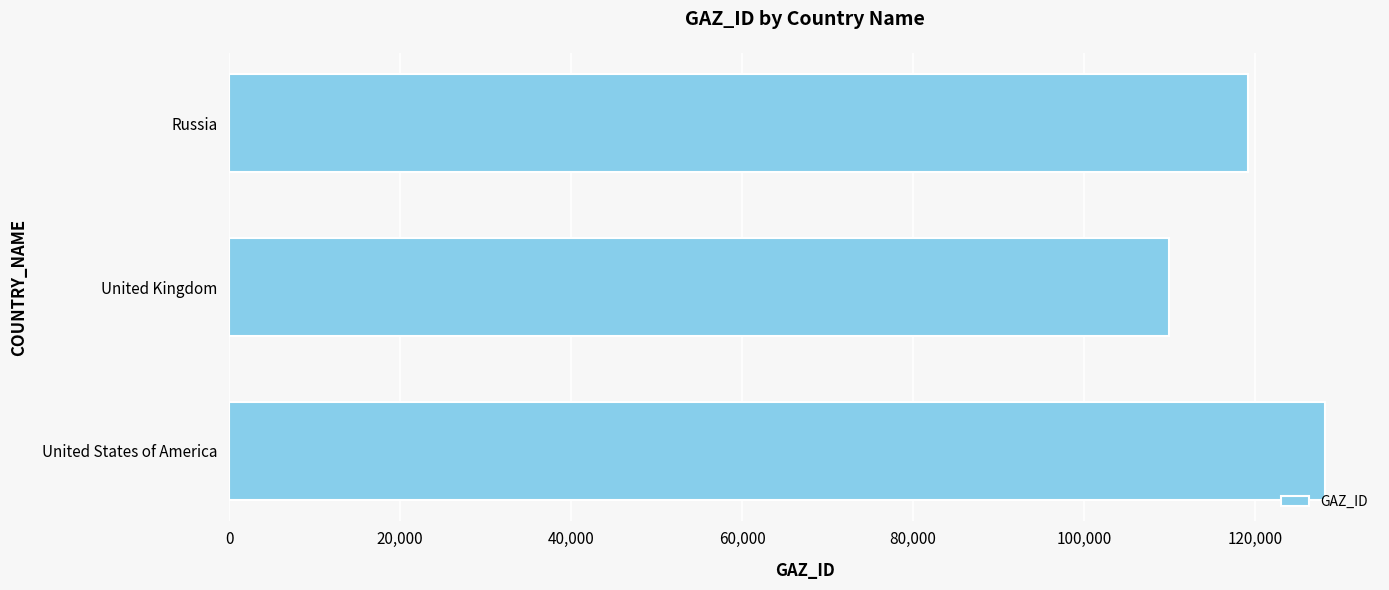

How many bars are there in total?

3